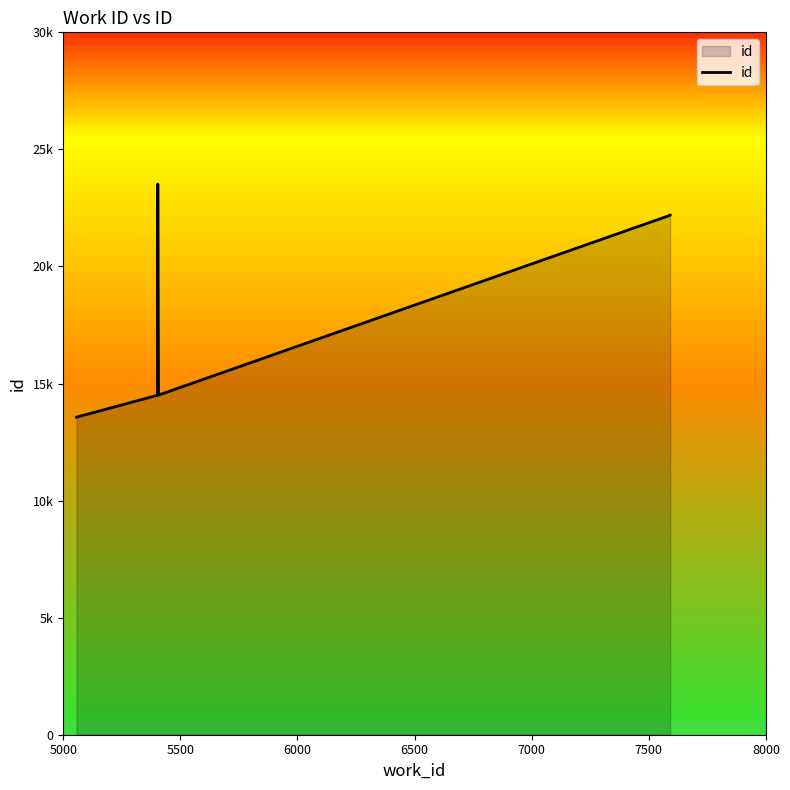

Reading left to right, what are all the values shown in this chart?

13564	14493	14494	23518	14506	22187	22190